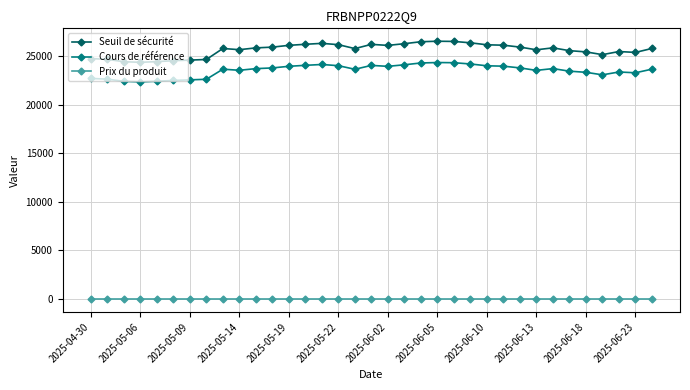

Does the chart display data point markers on the line(s)?

Yes